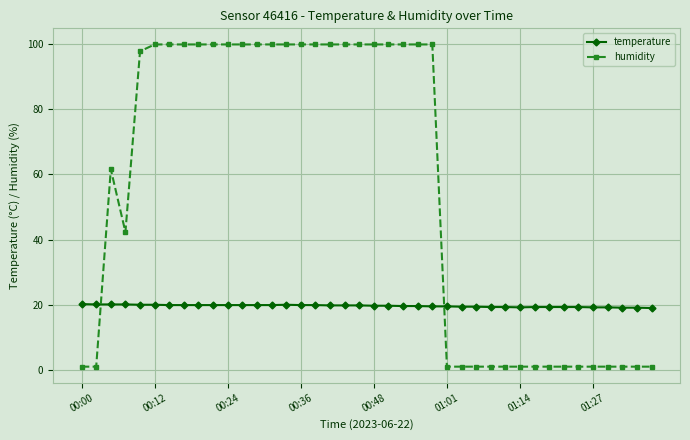

What is the greatest value displayed?

99.9